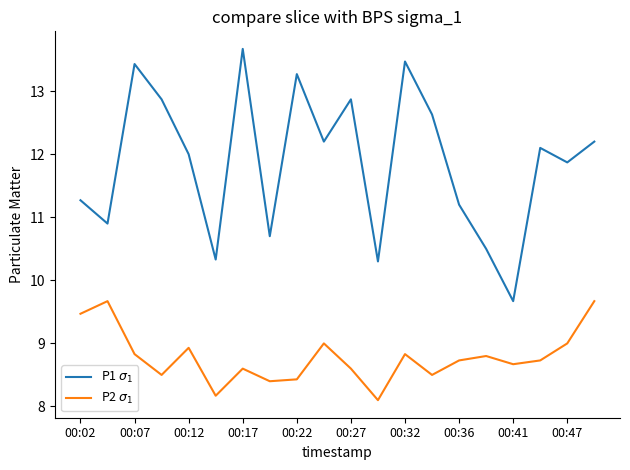

What is the minimum value shown in the chart?

8.1